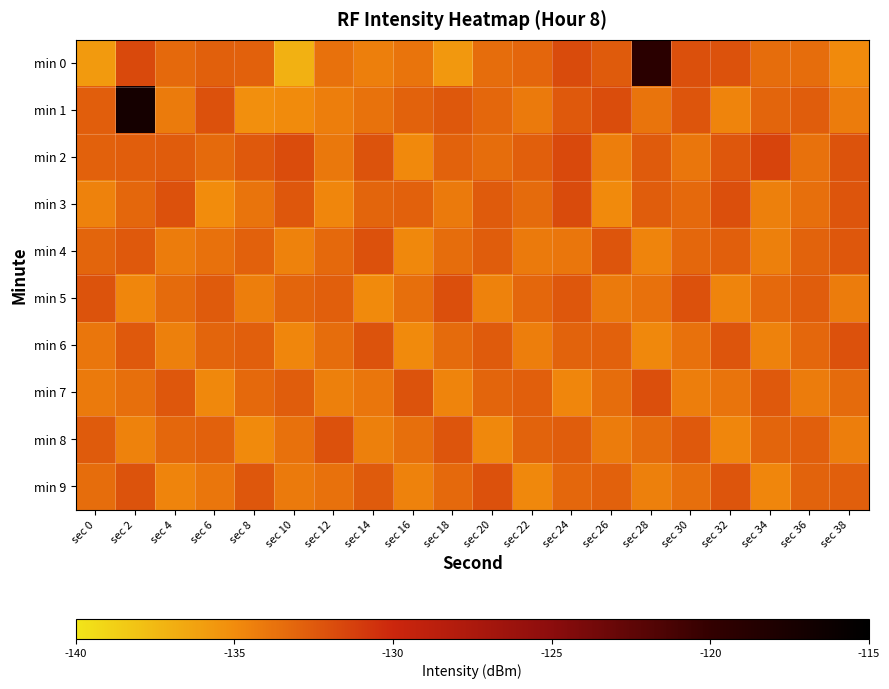

How many data points does each series have?

20